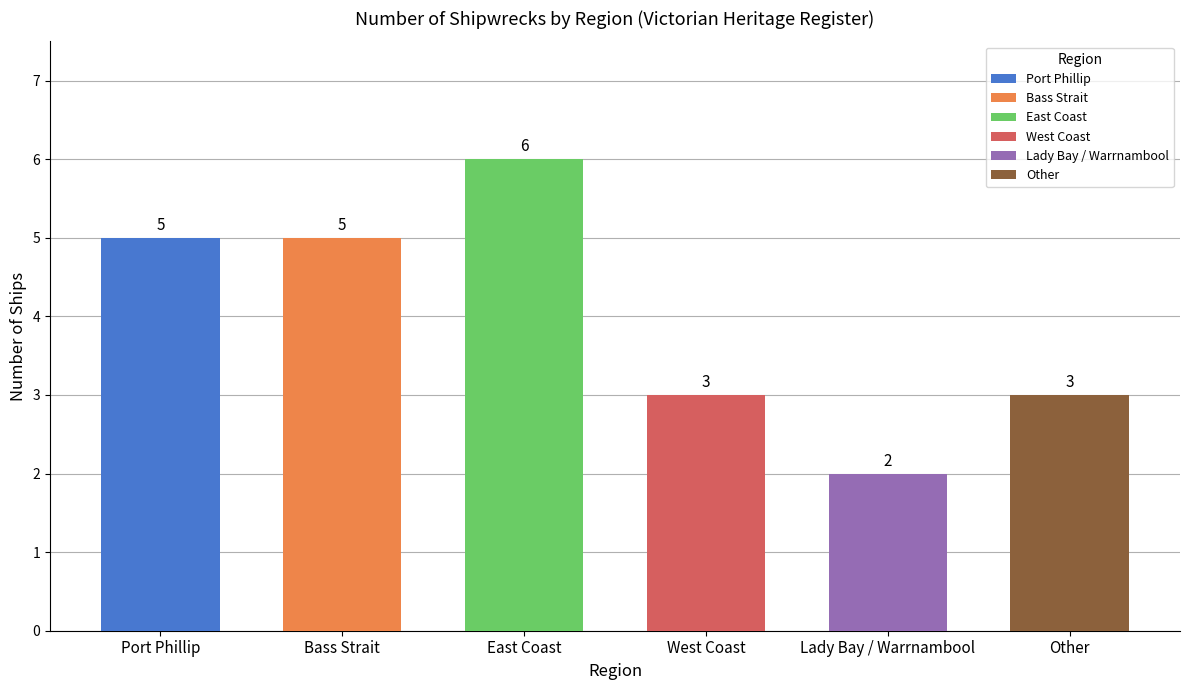

What is the ratio of the value at Lady Bay / Warrnambool to the value at East Coast?

0.3